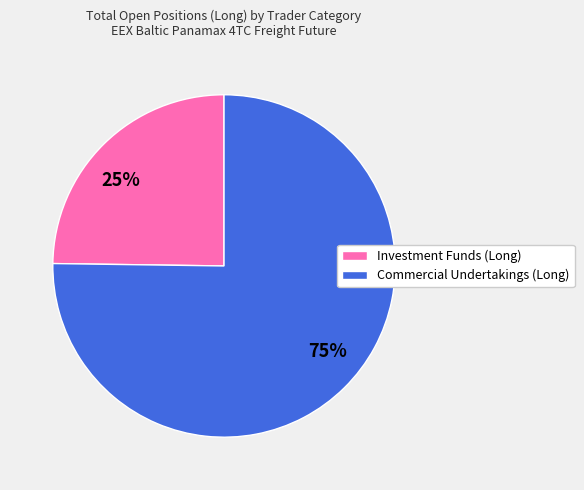

Is there a majority slice in this chart?

Yes